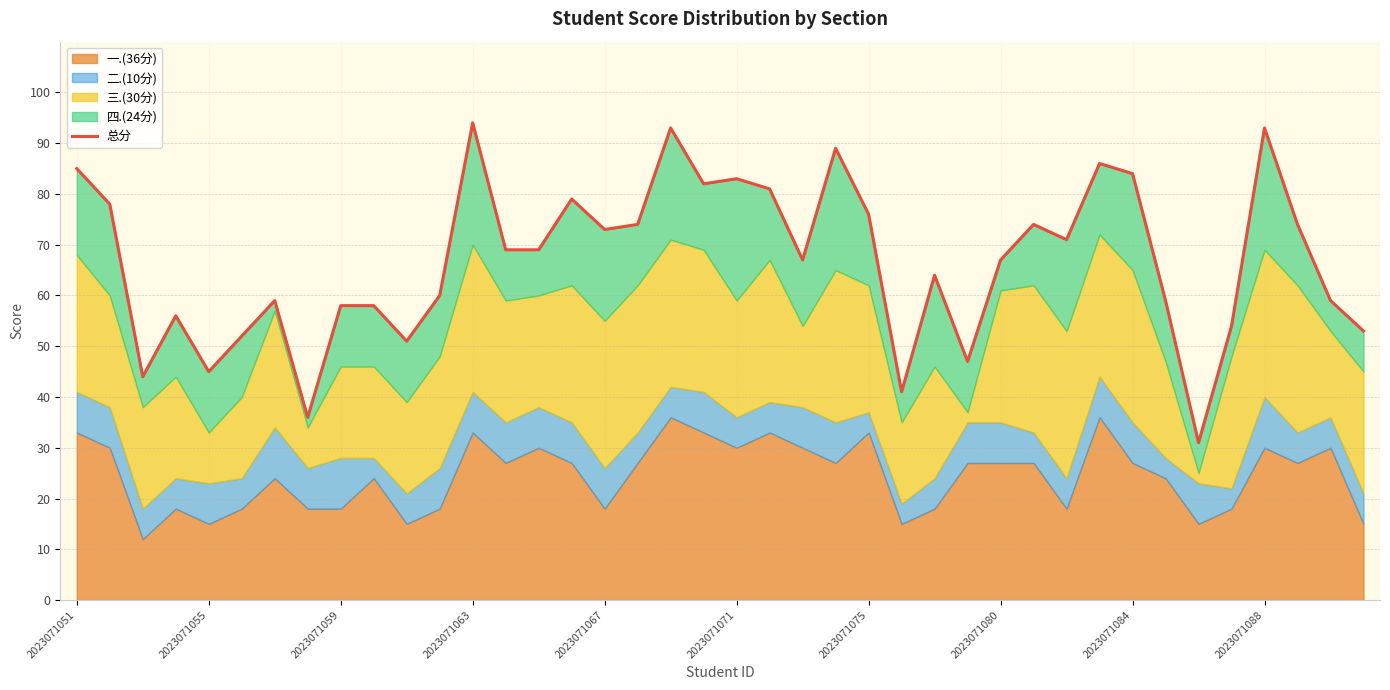

True or false: there are more than 0 points higher than both neighbors.

True